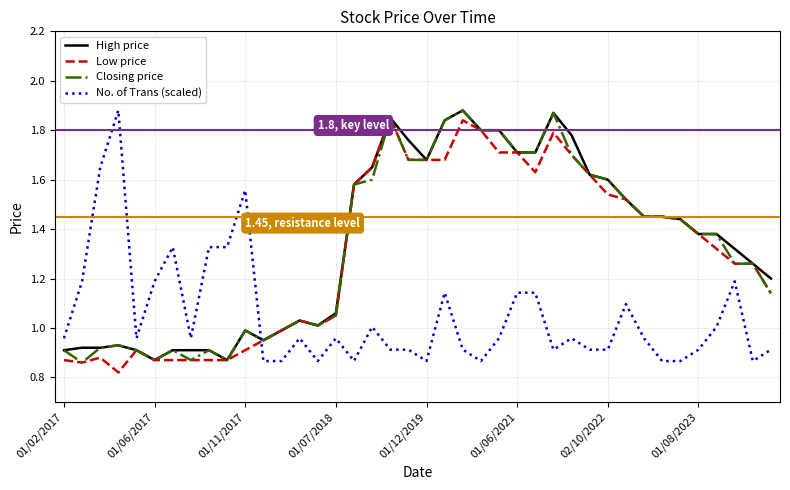

How many times do Closing price and No. of Trans (scaled) cross each other?

1